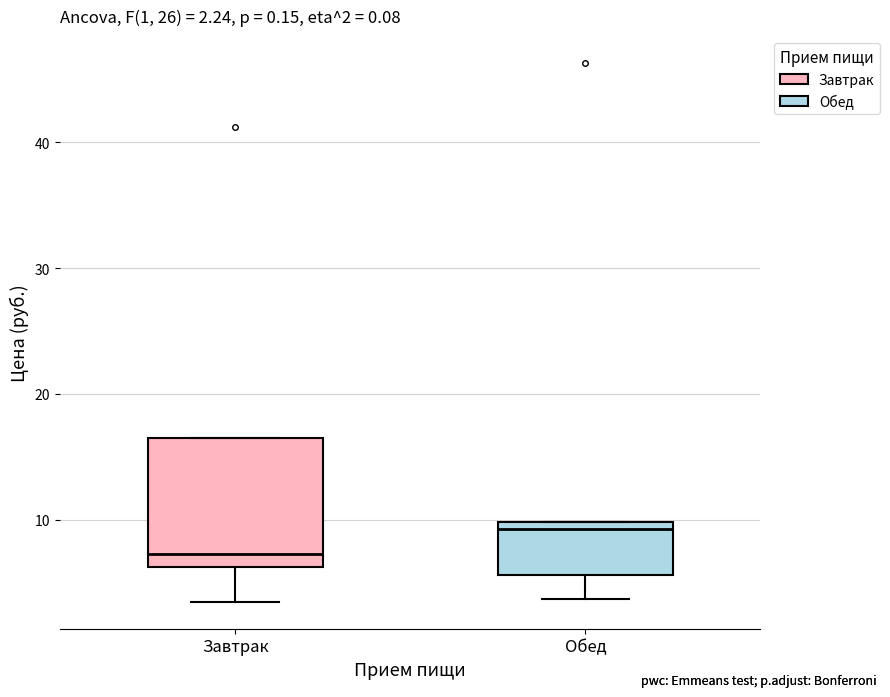

Comparing the boxes themselves (not the whiskers), which one is the tallest?

Завтрак